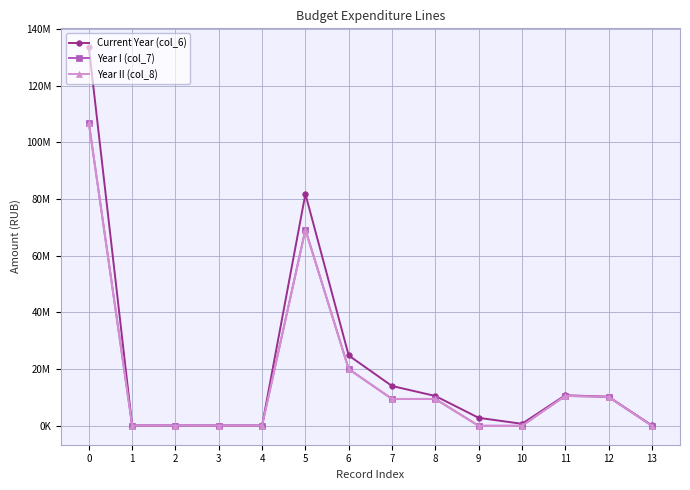

Reading left to right, transcribe all the data shown in this chart.

Current Year (col_6): 133566842.2	100000.0	100000.0	100000.0	100000.0	81801700.0	24817100.0	14041700.0	10526000.0	2812960.0	702740.0	10775400.0	10244000.0	150400.0
Year I (col_7): 106878042.2	100000.0	100000.0	100000.0	100000.0	69255400.0	20022000.0	9476200.0	9476200.0	0.0	0.0	10545800.0	10215200.0	0.0
Year II (col_8): 106706742.2	100000.0	100000.0	100000.0	100000.0	69084100.0	20022000.0	9476200.0	9476200.0	0.0	0.0	10545800.0	10215200.0	0.0